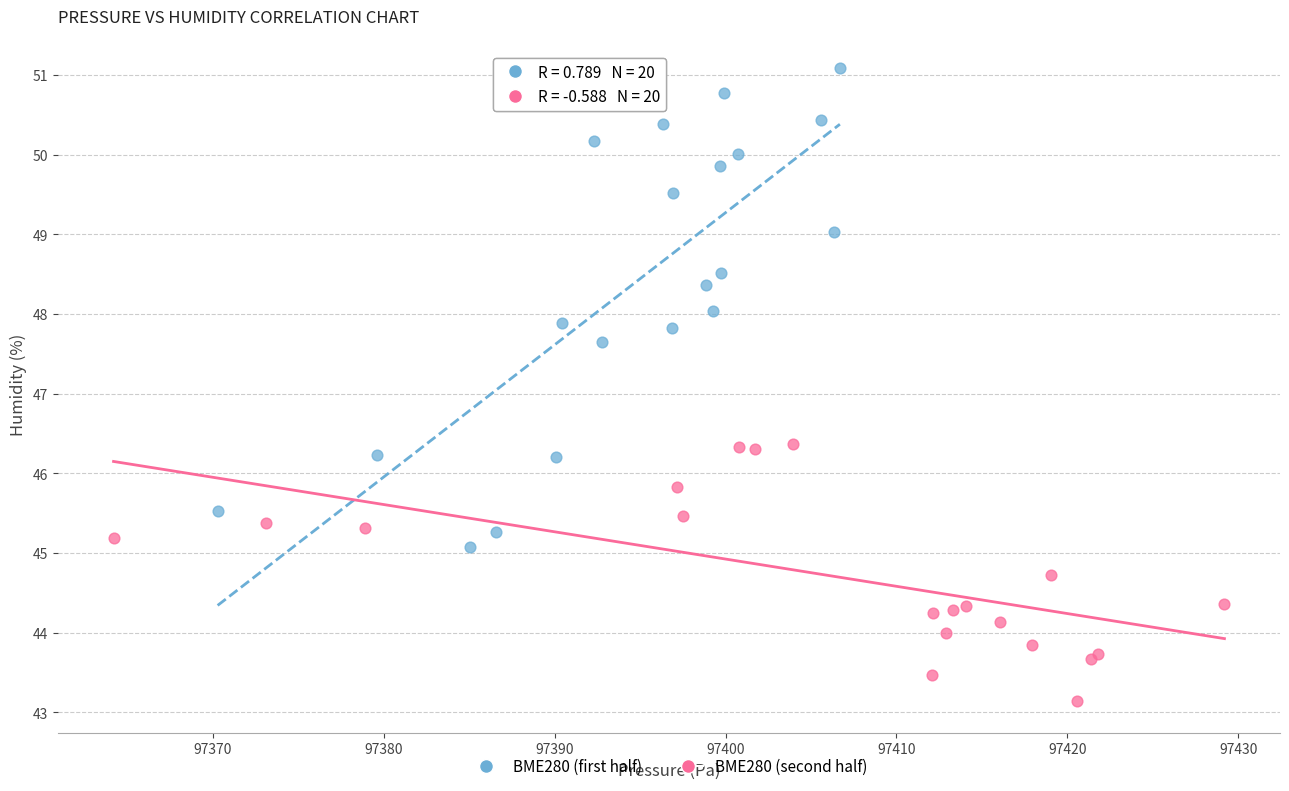

What are all the series names shown in the legend?

BME280 (first half), BME280 (second half)